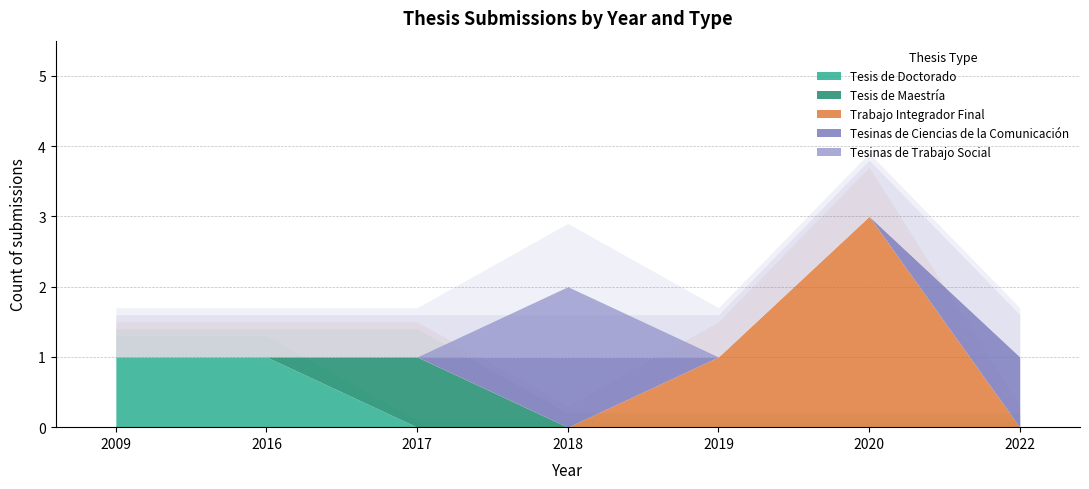

How many lines are shown in the chart?

5